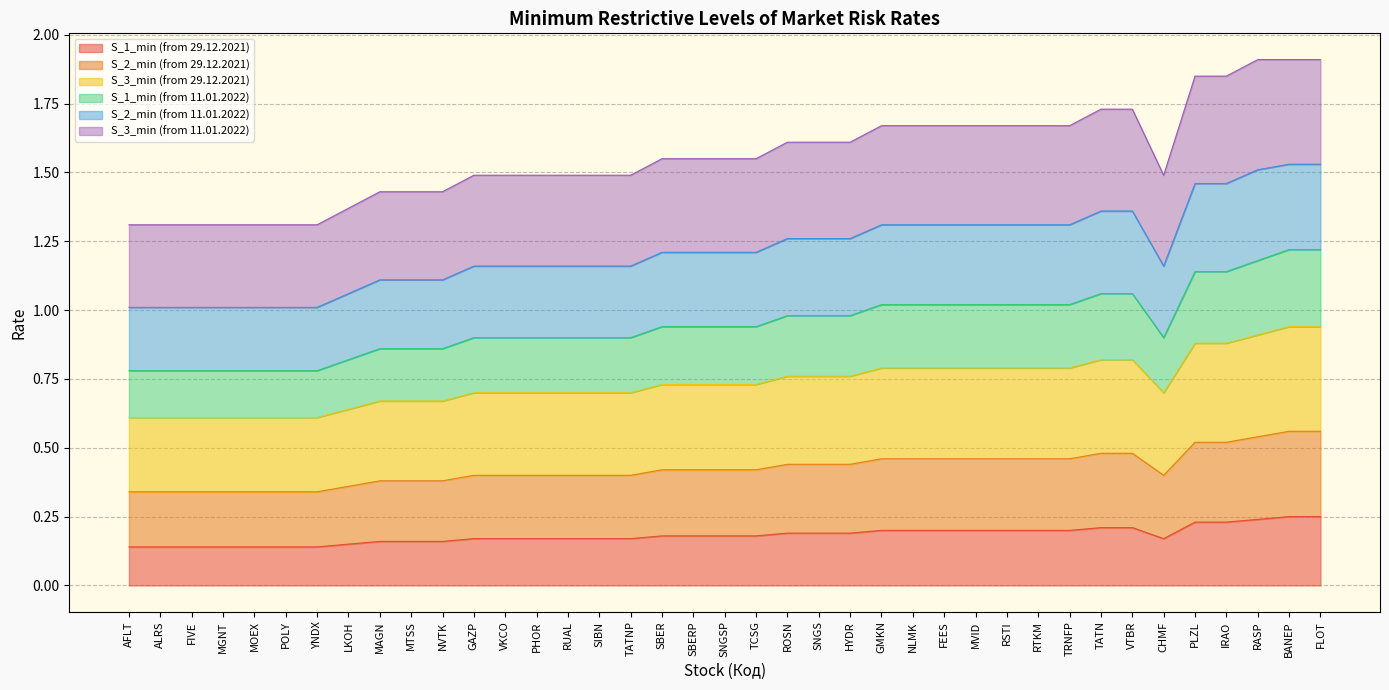

True or false: S_1_min (from 29.12.2021) has a value of 0.3 at MTSS.

False